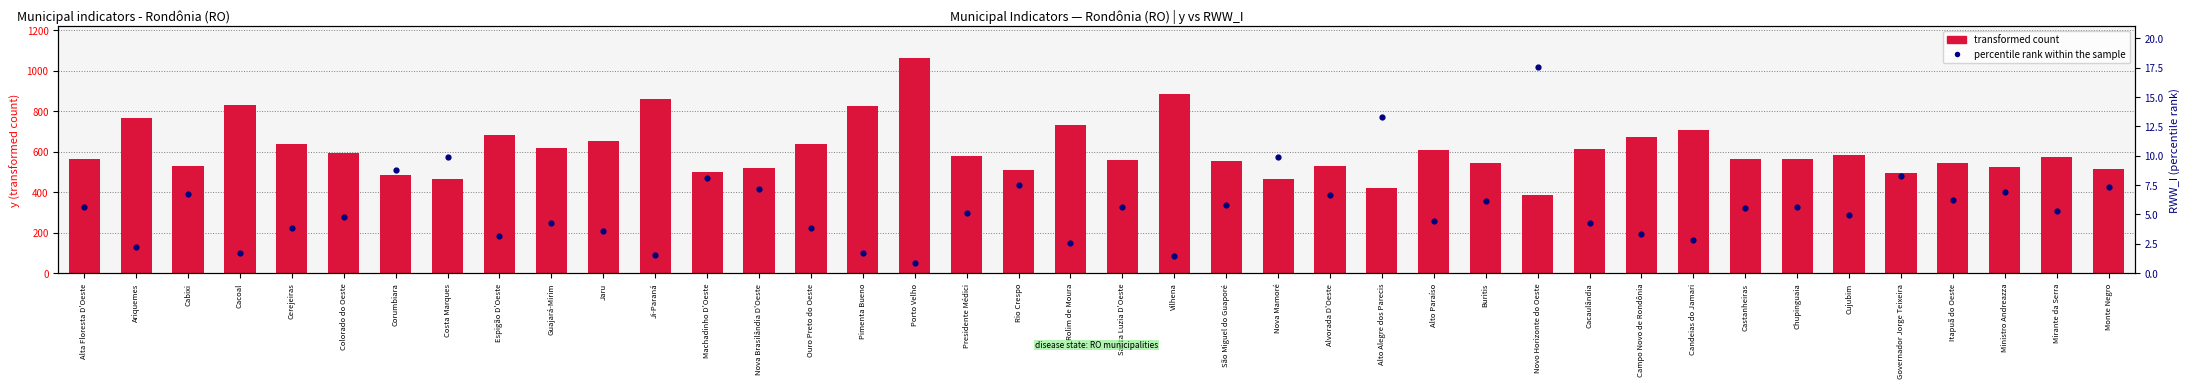

Which series has the widest spread of Y values?

transformed count